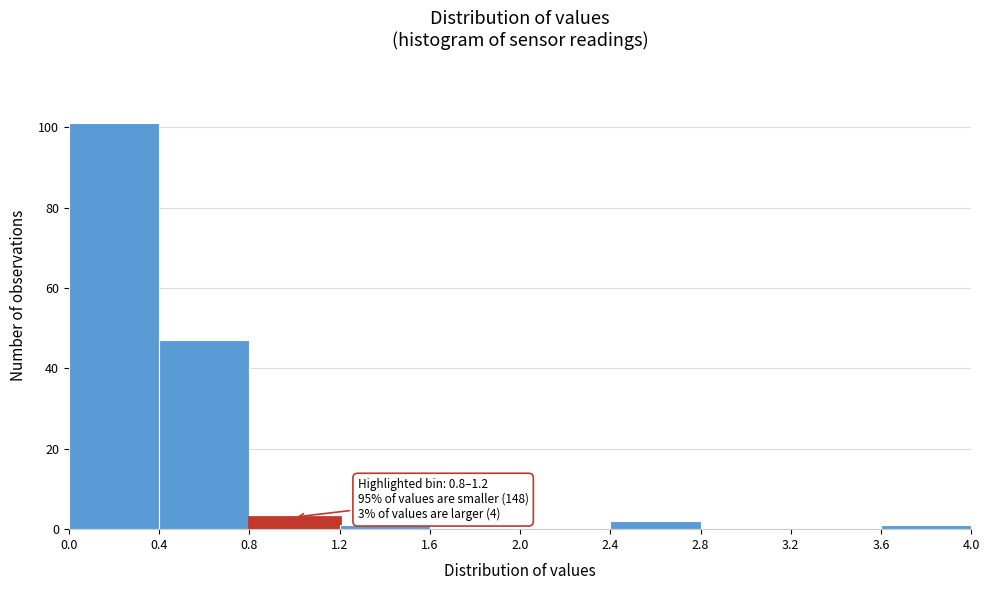

Over which range of the x-axis is the bar tallest?

0.0 to 0.4